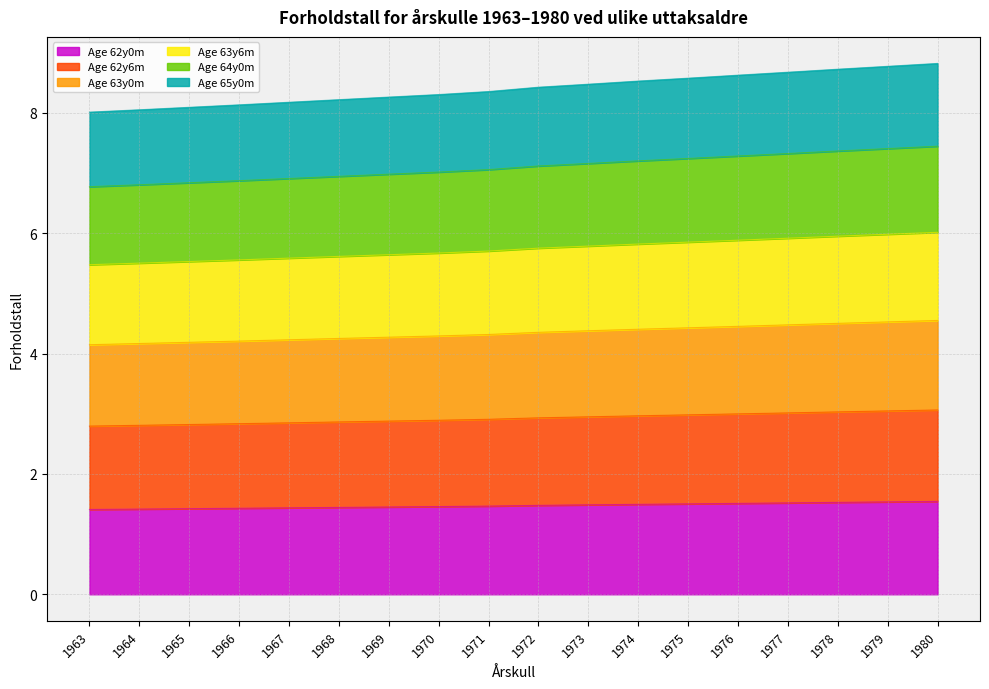

Does the chart have visible grid lines?

Yes